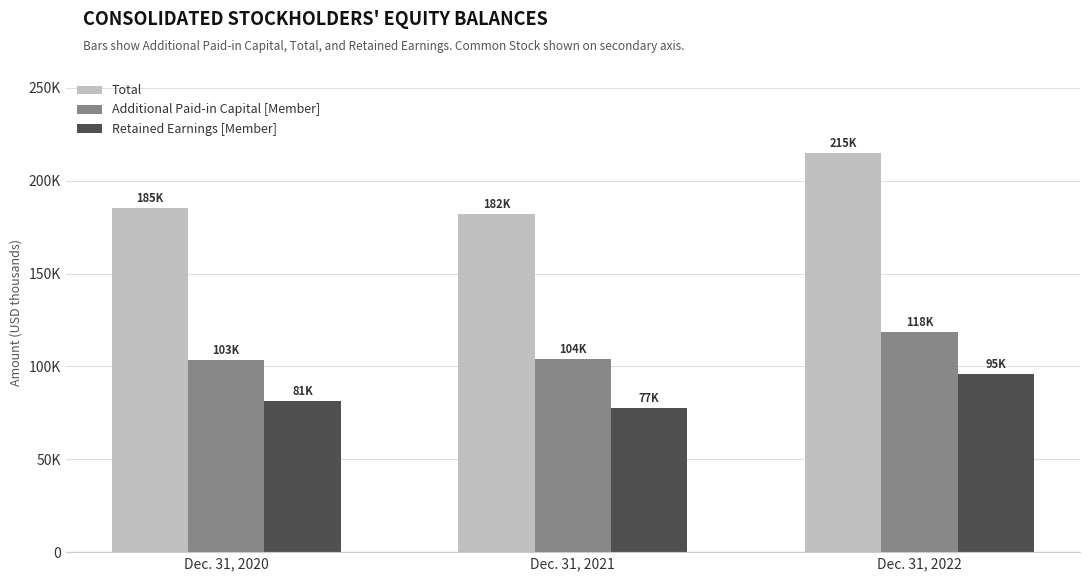

At which category is the sum across all series the highest?

Dec. 31, 2022